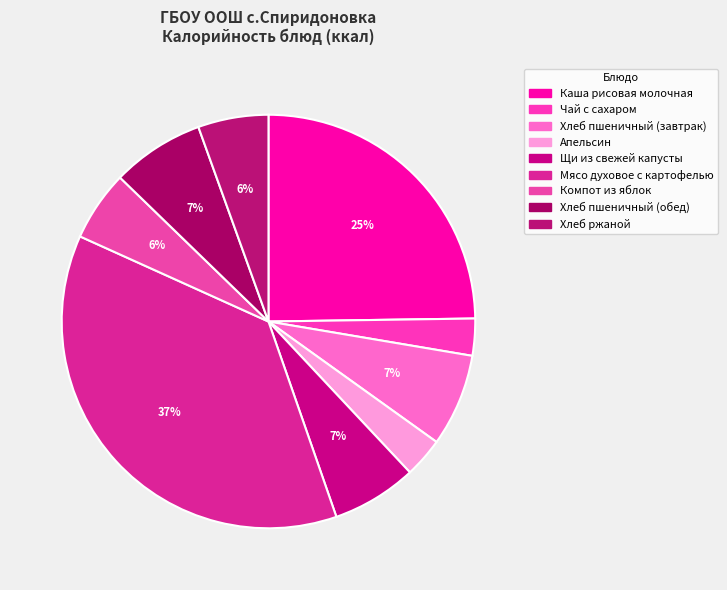

Is the sum of Хлеб пшеничный (обед) and Щи из свежей капусты greater than half?

No